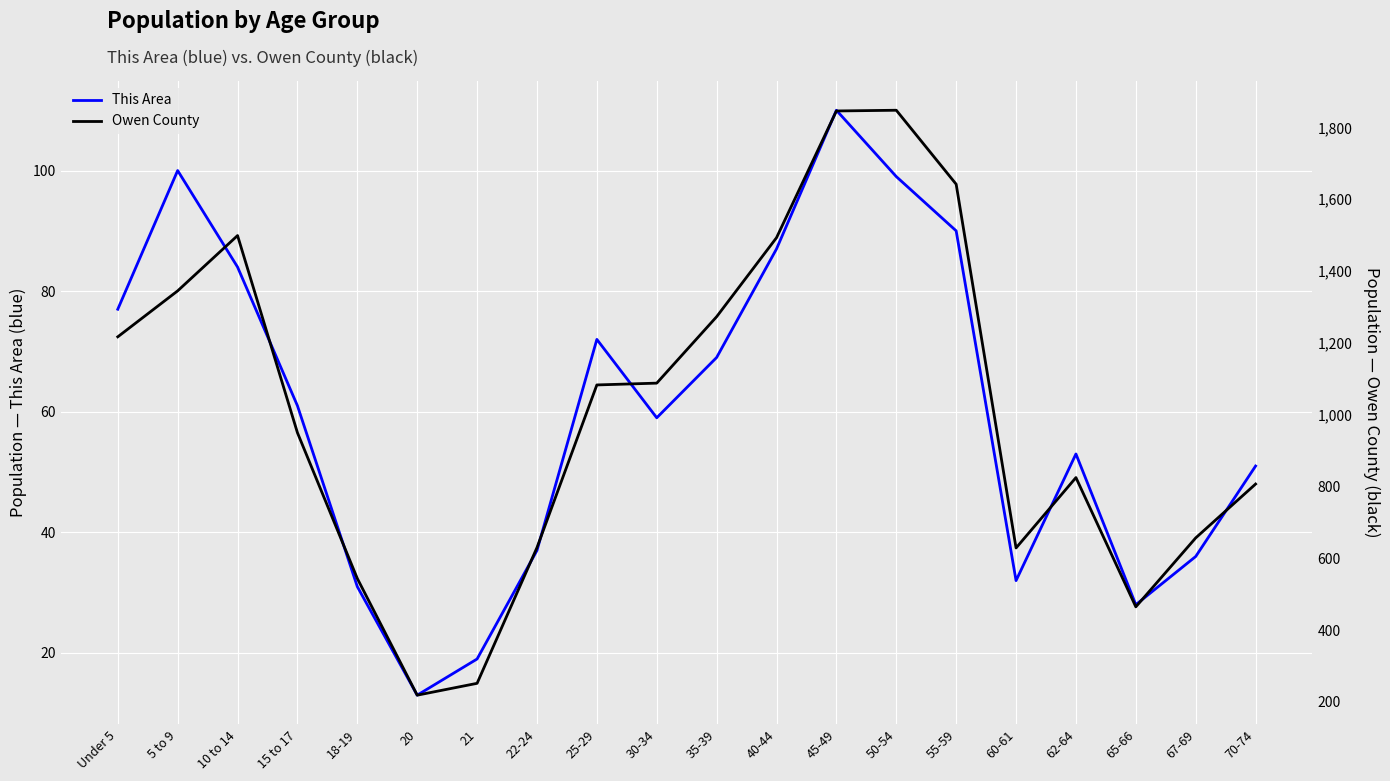

Is this an area chart (filled region under the line)?

No